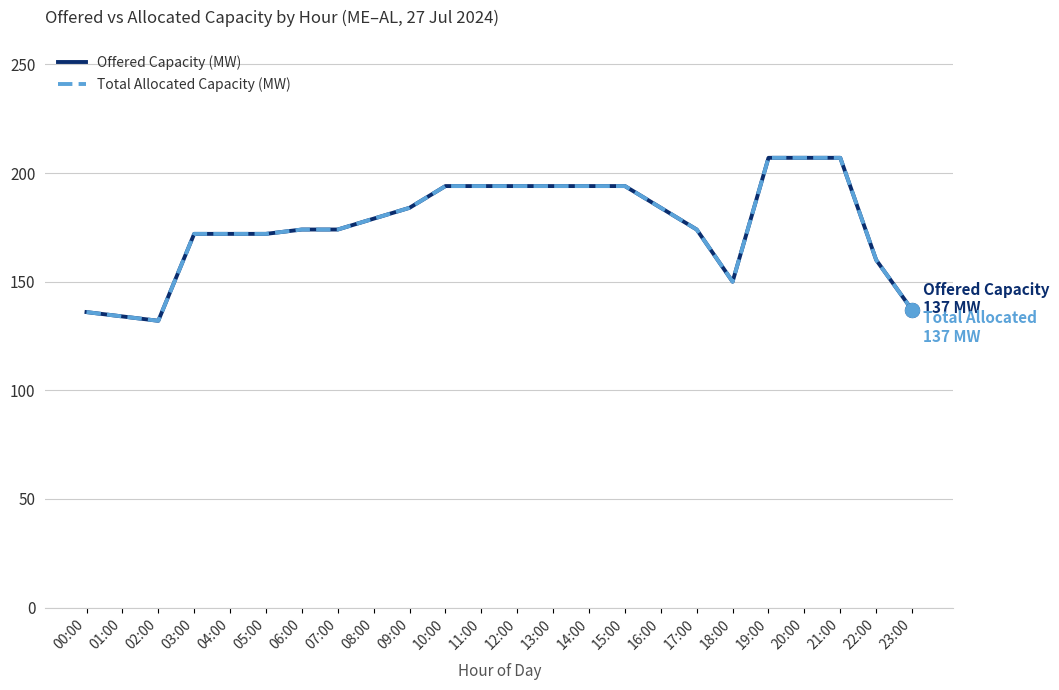

True or false: Total Allocated Capacity (MW) and Offered Capacity (MW) cross at least once.

False